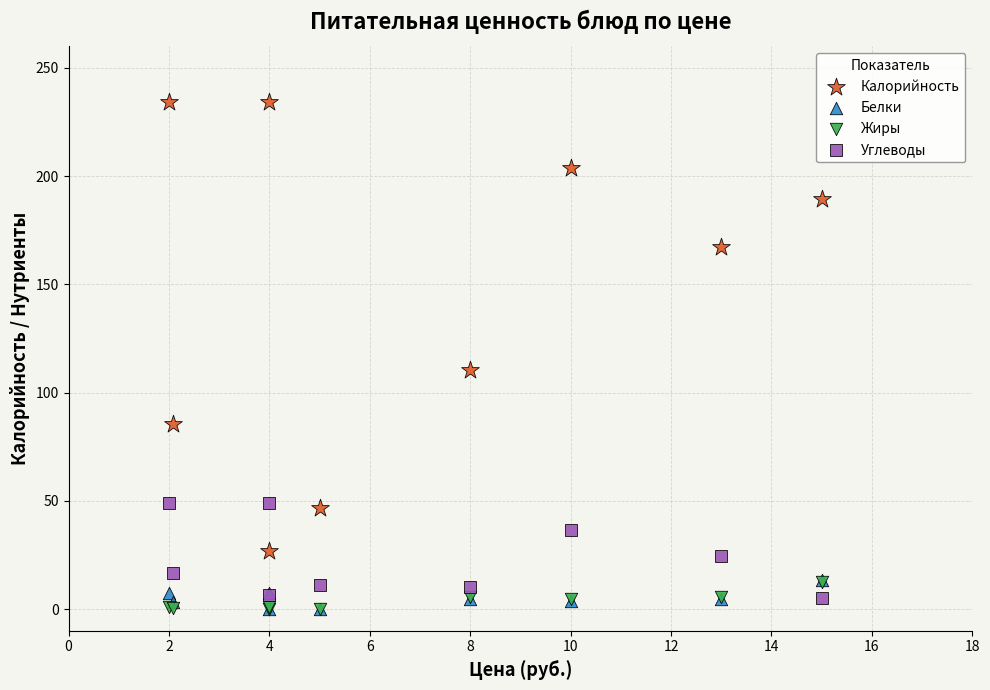

In the Калорийность series, what Y value is closest to 130?

110.4